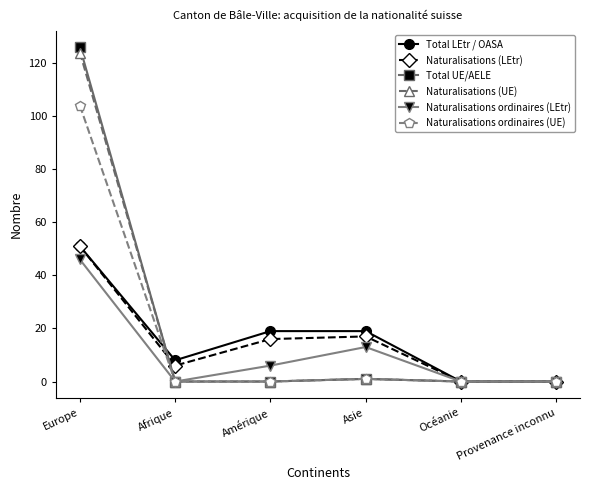

Reading left to right, what are all the values shown in this chart?

Total LEtr / OASA: Europe=51	Afrique=8	Amérique=19	Asie=19	Océanie=0	Provenance inconnu=0
Naturalisations (LEtr): Europe=51	Afrique=6	Amérique=16	Asie=17	Océanie=0	Provenance inconnu=0
Total UE/AELE: Europe=126	Afrique=0	Amérique=0	Asie=1	Océanie=0	Provenance inconnu=0
Naturalisations (UE): Europe=124	Afrique=0	Amérique=0	Asie=1	Océanie=0	Provenance inconnu=0
Naturalisations ordinaires (LEtr): Europe=46	Afrique=0	Amérique=6	Asie=13	Océanie=0	Provenance inconnu=0
Naturalisations ordinaires (UE): Europe=104	Afrique=0	Amérique=0	Asie=1	Océanie=0	Provenance inconnu=0